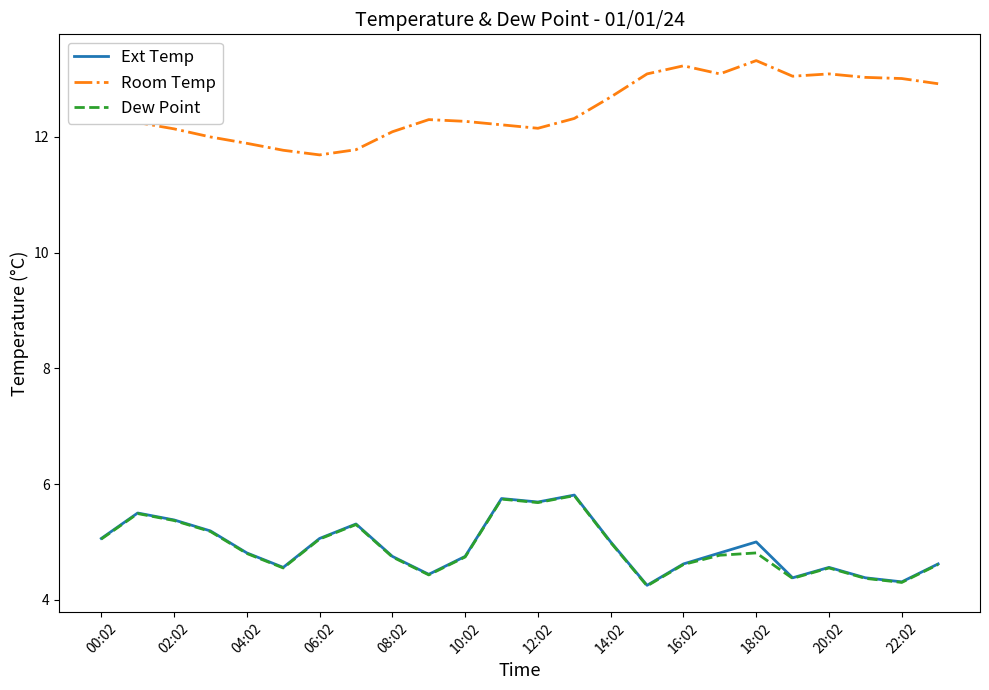

What is the maximum value for Dew Point?

5.8